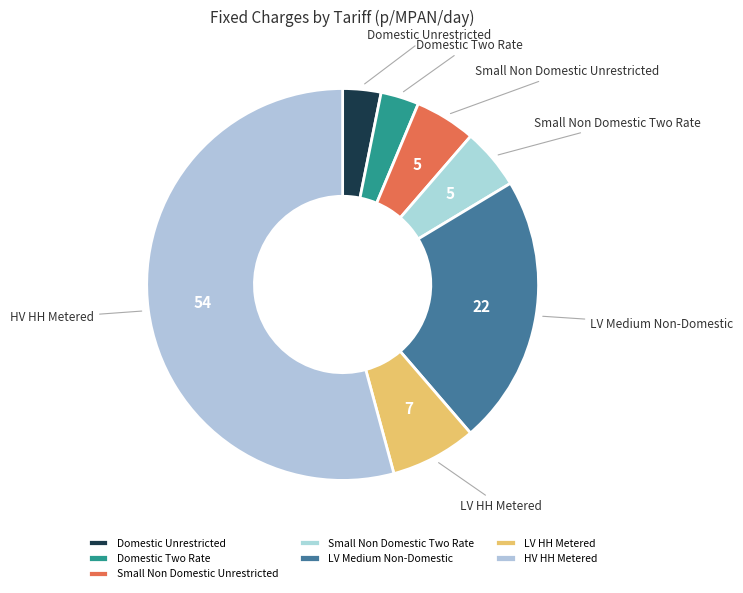

True or false: LV HH Metered accounts for 21% of the total.

False